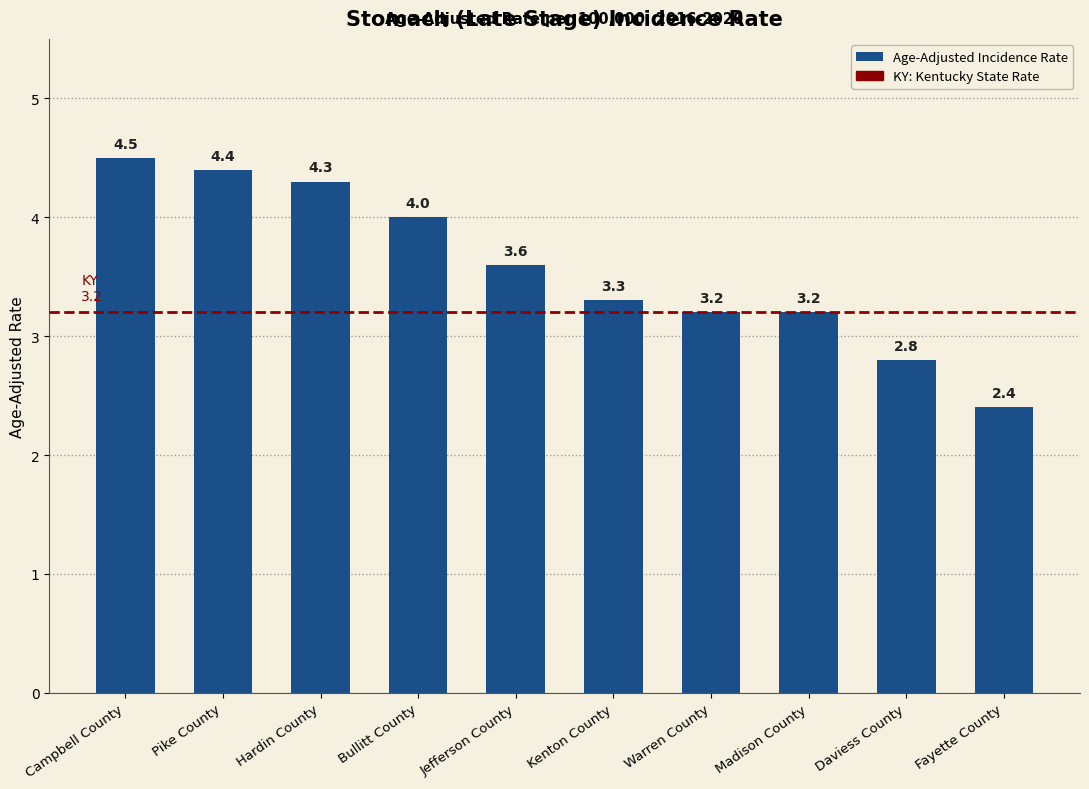

Are the bars horizontal?

No